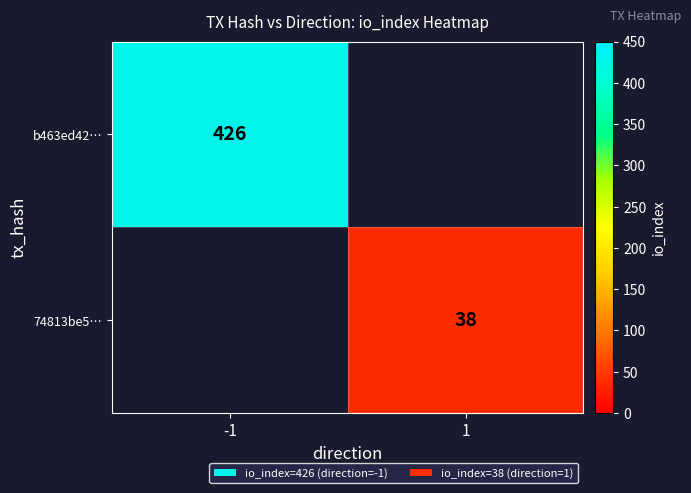

Is the value of 74813be5… at 1 greater than the value of b463ed42… at -1?

No